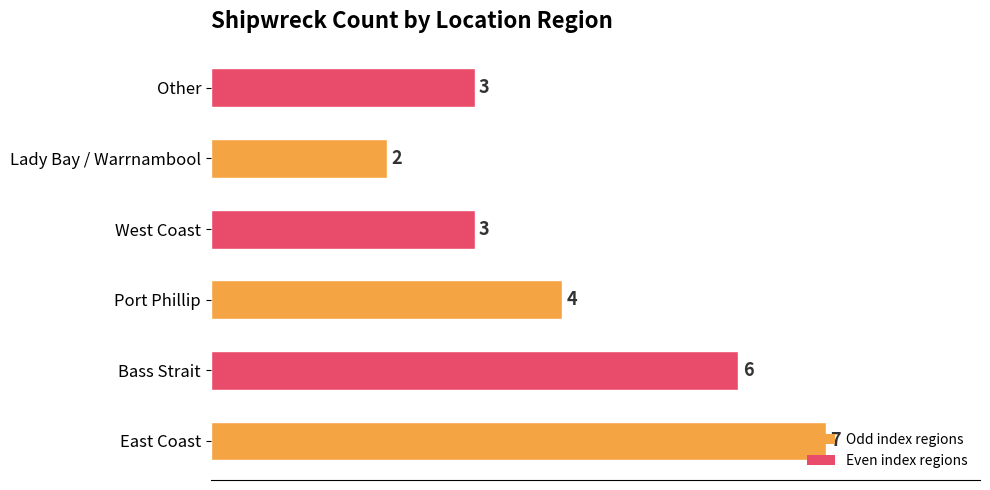

What value does the data have at East Coast?

7